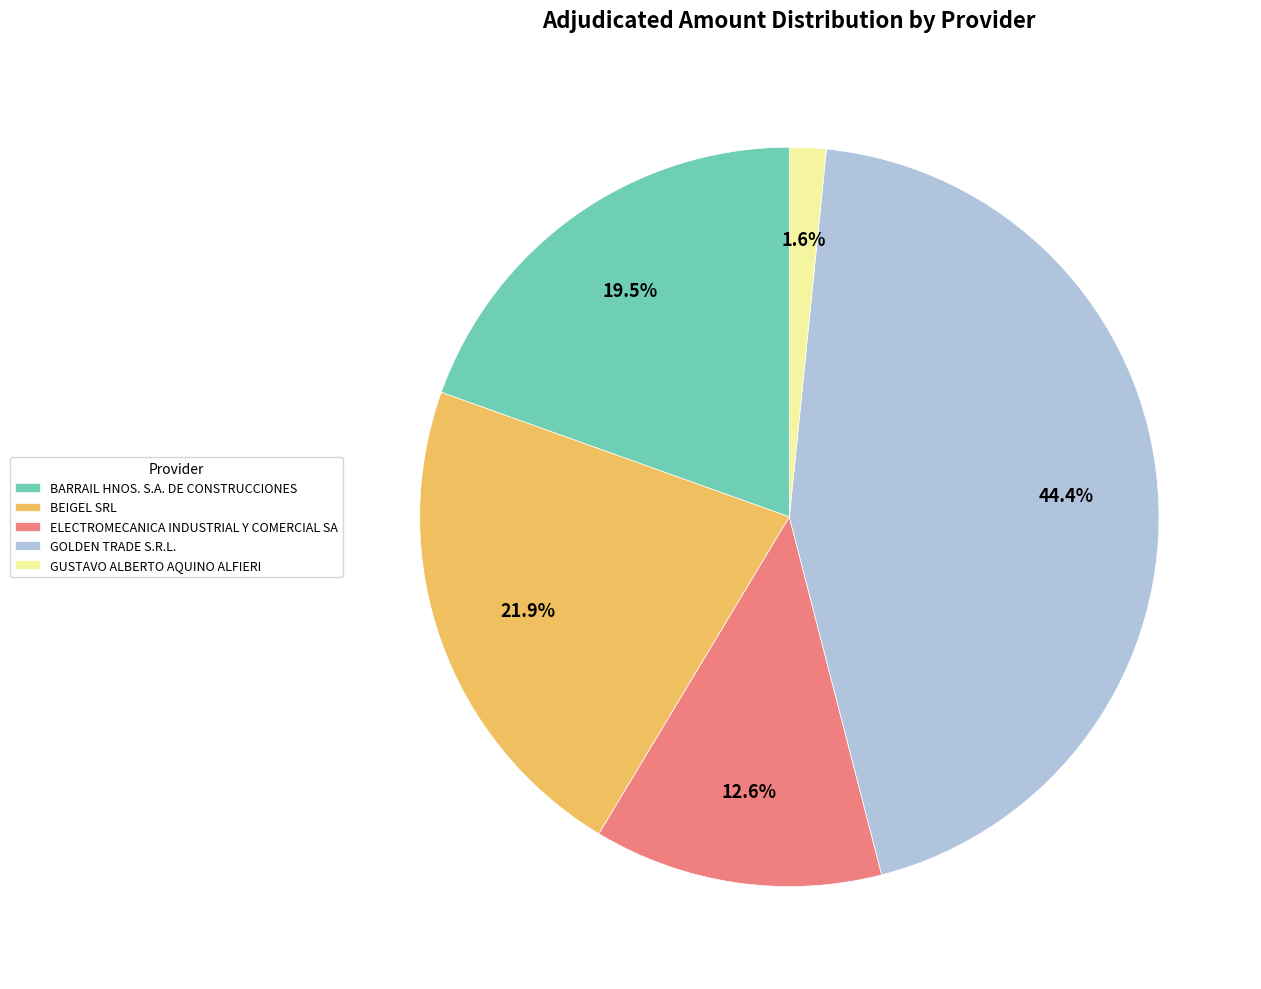

Approximately how many times larger is the value at BEIGEL SRL compared to ELECTROMECANICA INDUSTRIAL Y COMERCIAL SA?

1.7